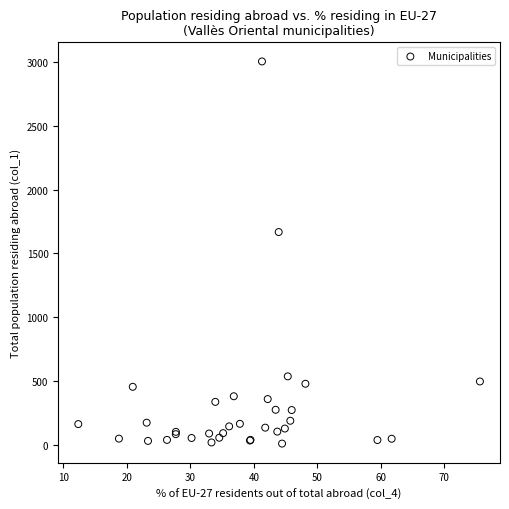

What Y value in the scatter plot is closest to 1506?

1667